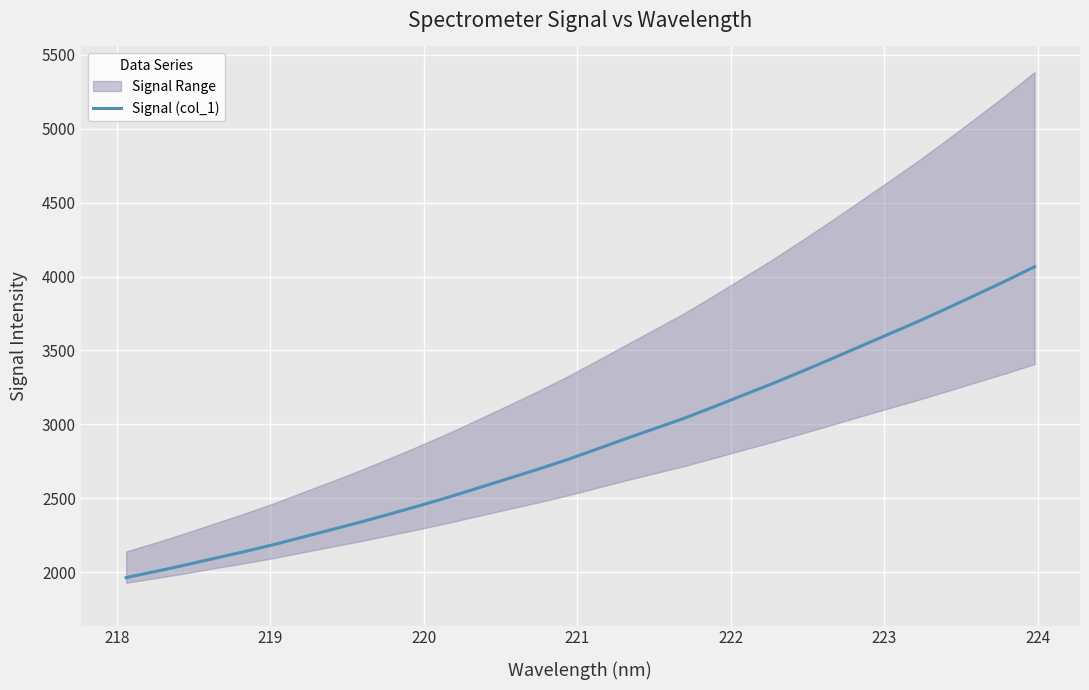

What is the minimum value for Signal (col_1)?

1963.7